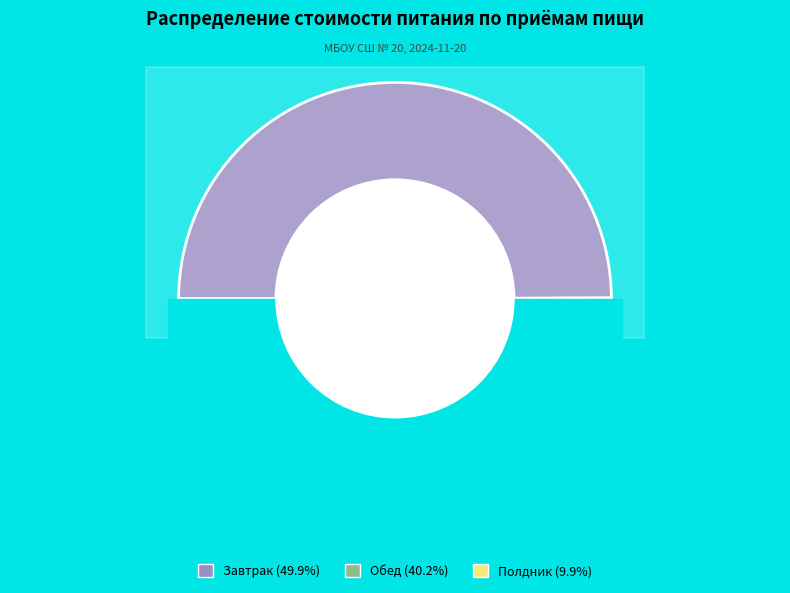

Does Завтрак account for over 50% of the chart?

No